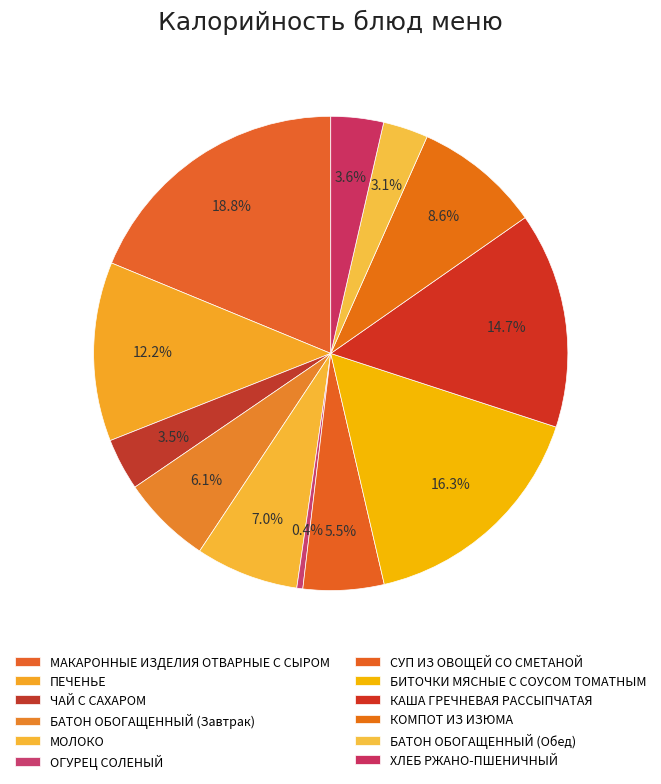

True or false: СУП ИЗ ОВОЩЕЙ СО СМЕТАНОЙ accounts for 1% of the total.

False